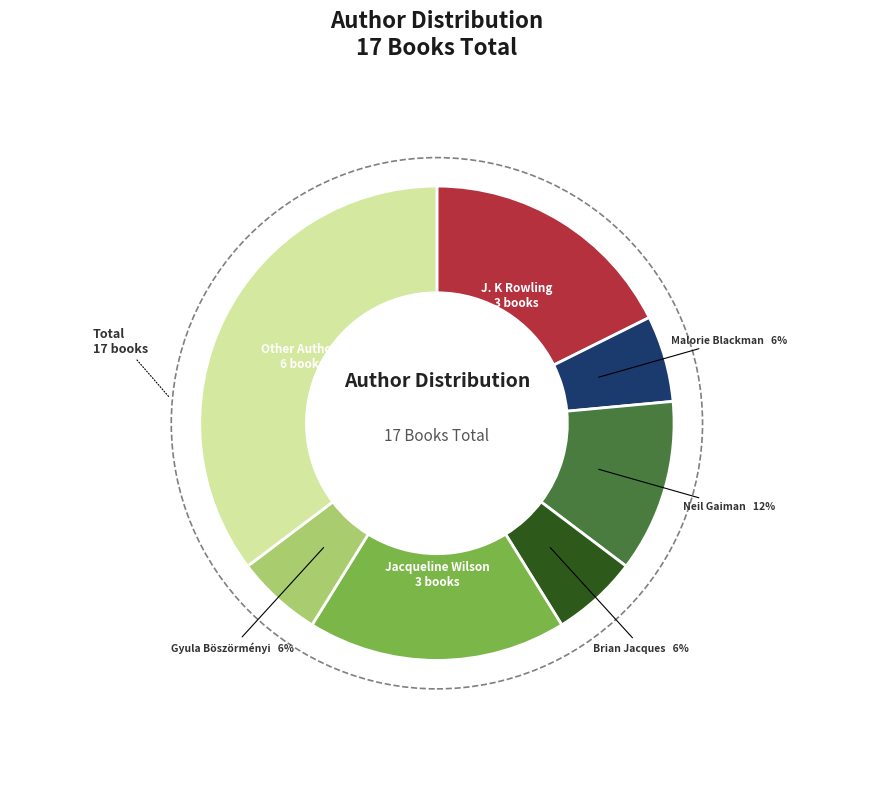

Does any single category account for the majority?

No